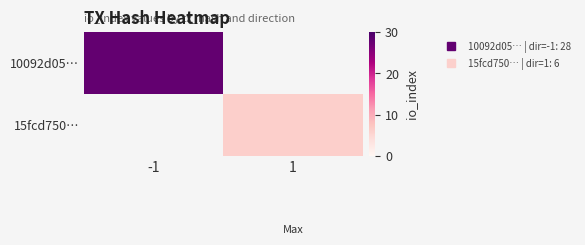

The value of 10092d05… at -1 is 43.6. True or false?

False